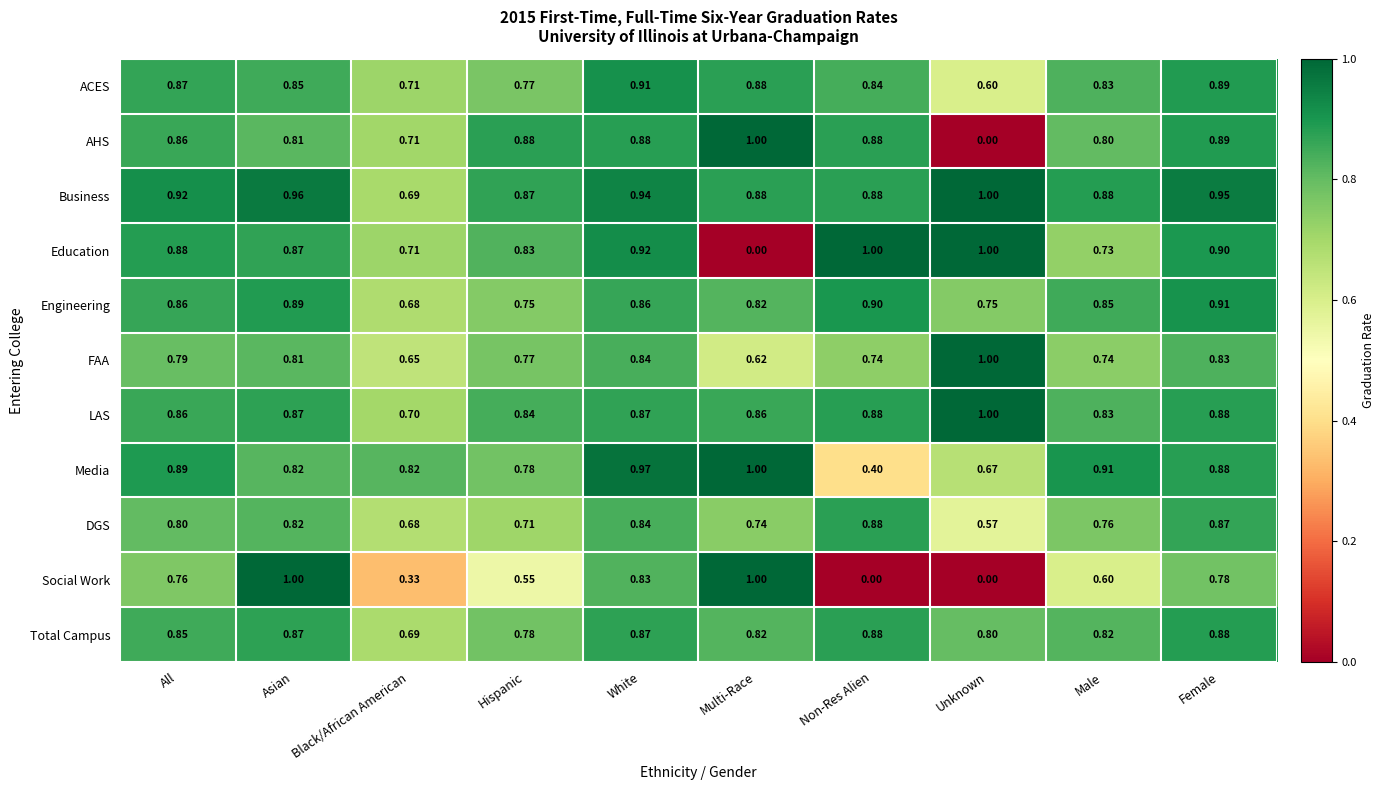

Which category has the lowest value in the Media series?

Non-Res Alien